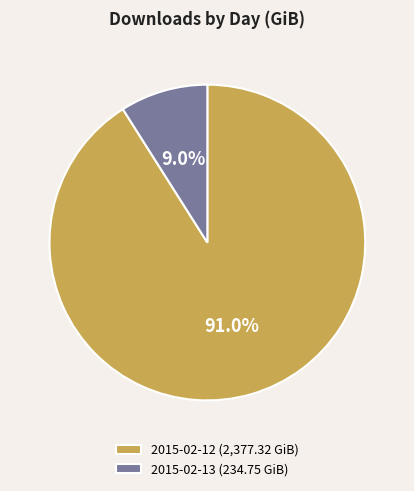

Do 2015-02-13 and 2015-02-12 together represent more than half of the pie?

Yes